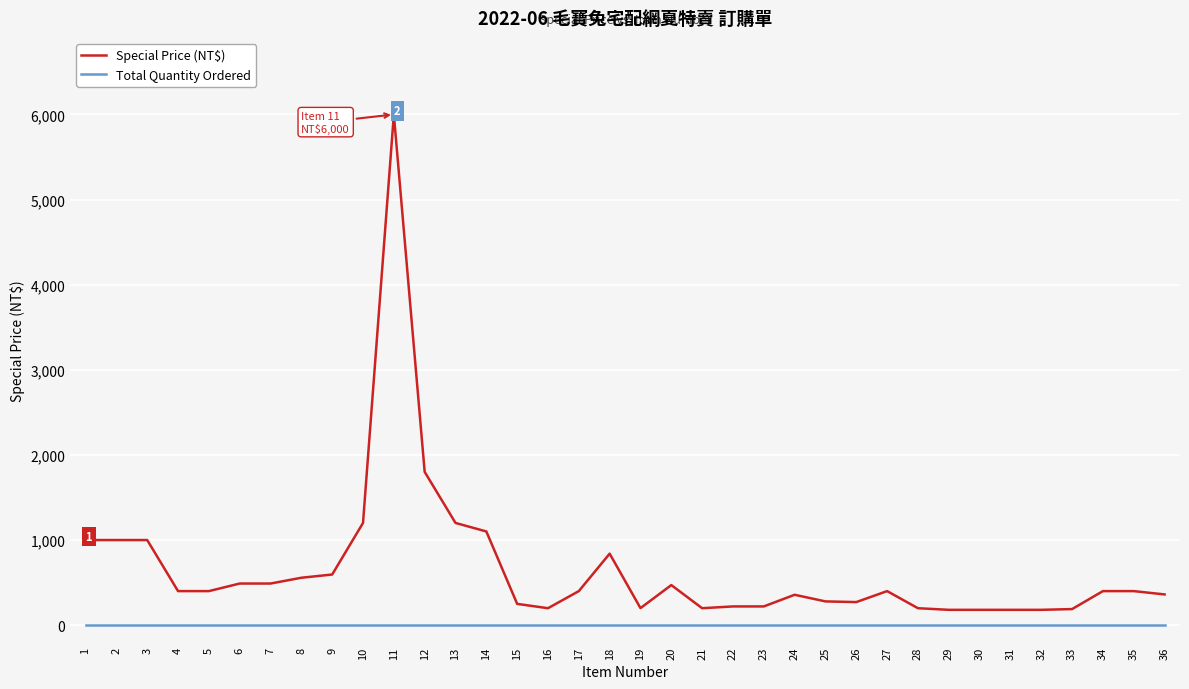

List the series in order of their peak value, lowest first.

Total Quantity Ordered, Special Price (NT$)